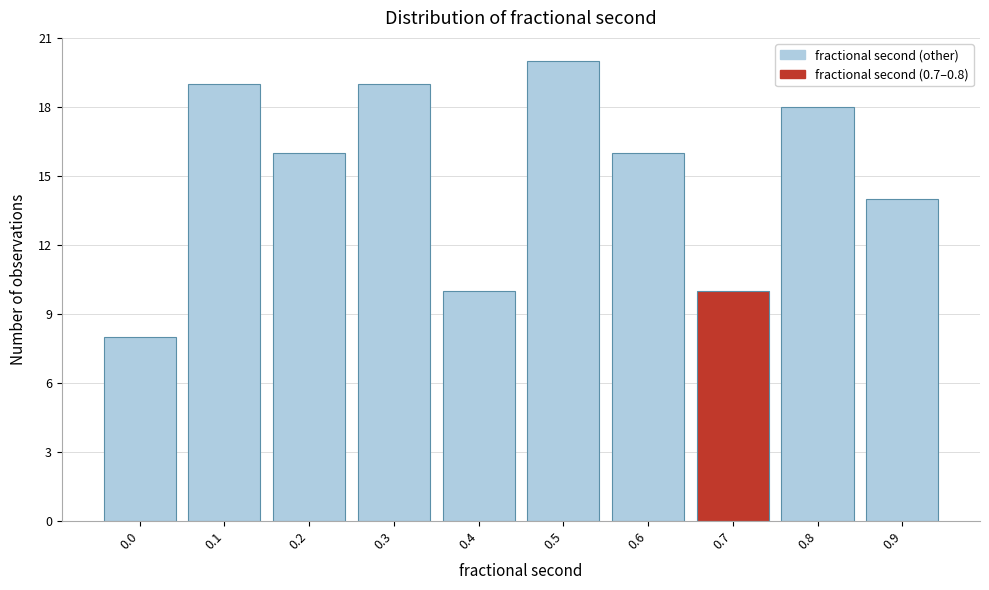

Reading right to left, what are all the values shown in this chart?

14	18	10	16	20	10	19	16	19	8